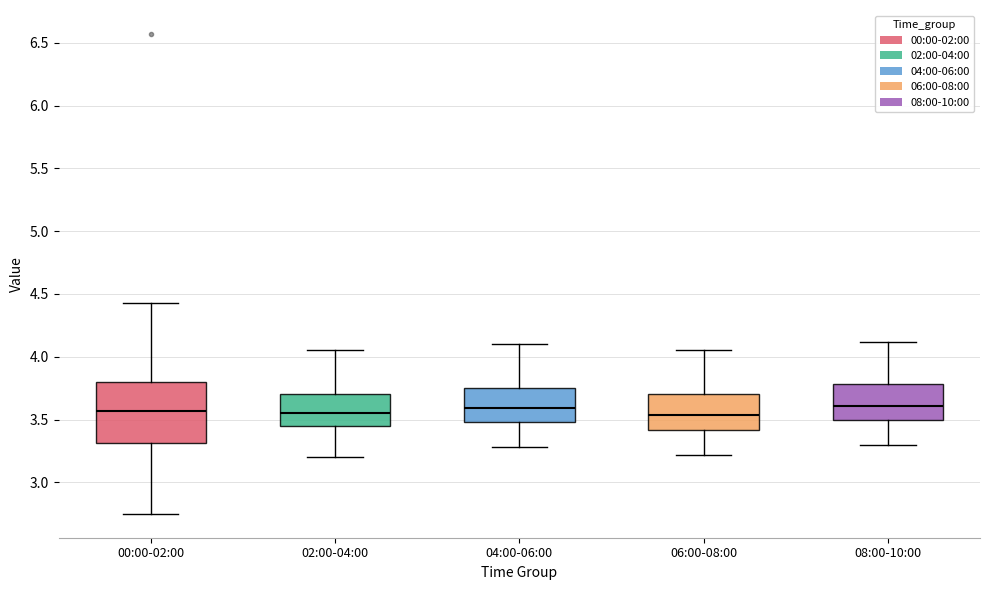

Reading left to right, transcribe this box plot: for each box, give where its median line is, the range the box spans, and where its two whiskers end, as read against the y-axis. The values are not printed on the chart, so give them approximately, as read against the axis.

00:00-02:00: median 3.55, box 3.30 to 3.80, whiskers 2.75 to 4.45
02:00-04:00: median 3.55, box 3.45 to 3.70, whiskers 3.20 to 4.05
04:00-06:00: median 3.60, box 3.50 to 3.75, whiskers 3.30 to 4.10
06:00-08:00: median 3.55, box 3.40 to 3.70, whiskers 3.20 to 4.05
08:00-10:00: median 3.60, box 3.50 to 3.80, whiskers 3.30 to 4.10